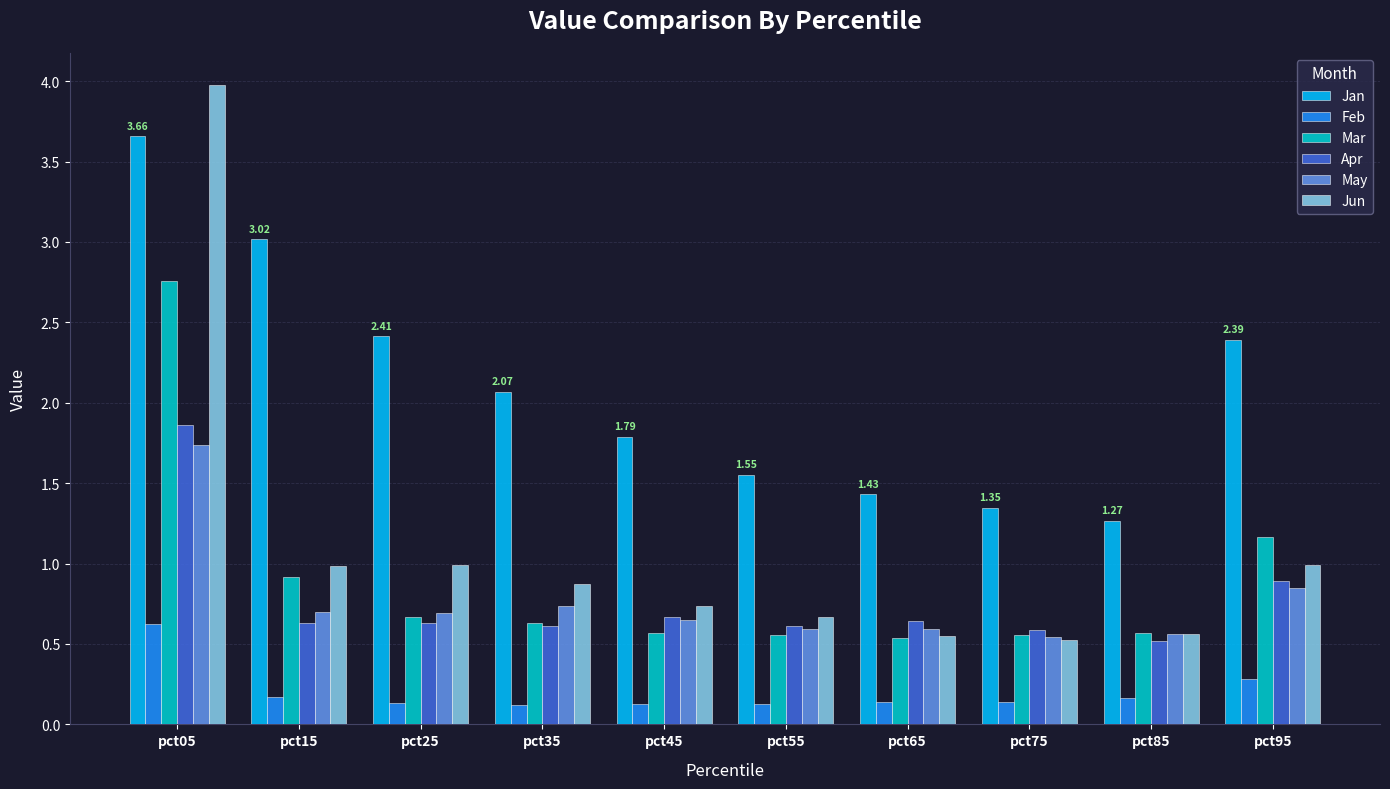

How many groups of bars are there?

10